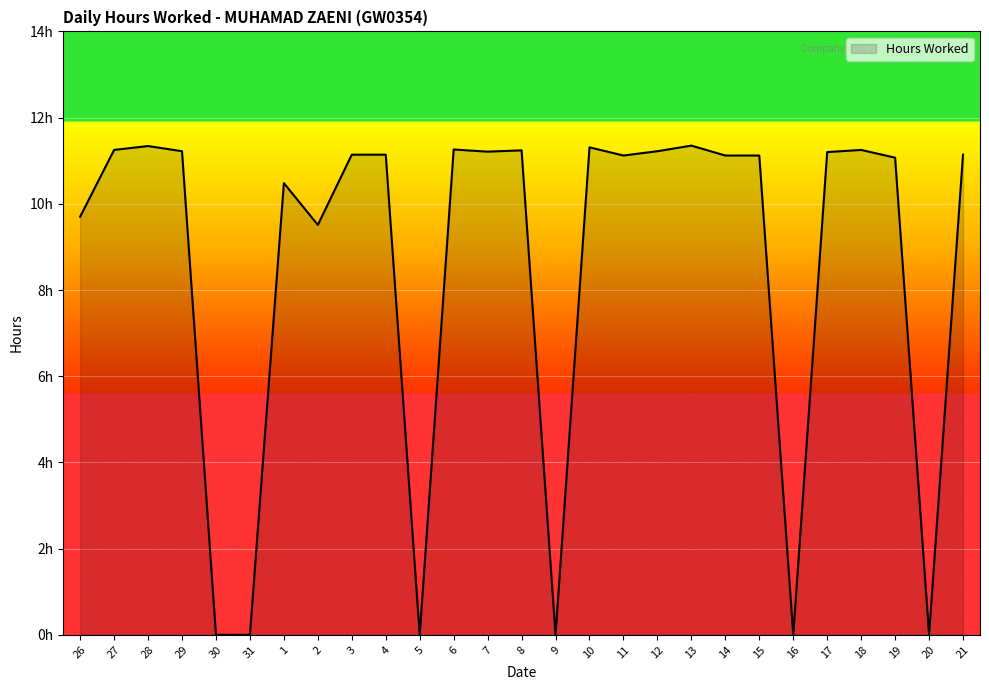

Rank the categories by value from highest to lowest.

13, 28, 10, 6, 27, 18, 8, 29, 12, 7, 17, 3, 4, 21, 11, 14, 15, 19, 1, 26, 2, 30, 31, 5, 9, 16, 20